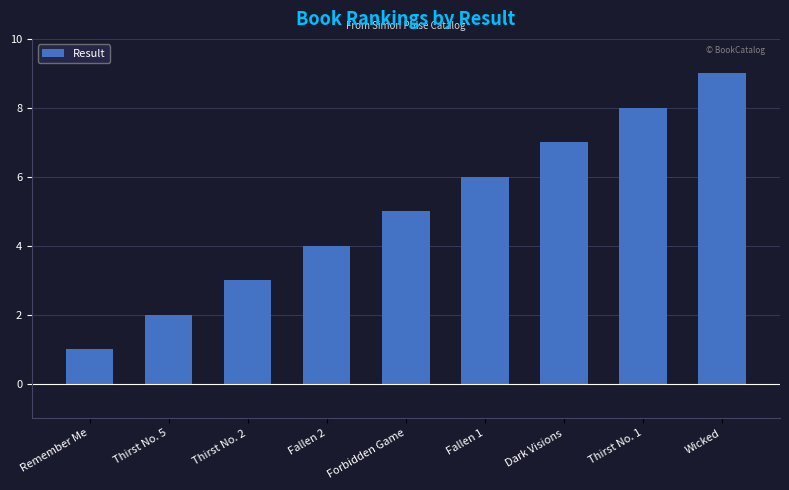

List the labels in order of value, largest first.

Wicked, Thirst No. 1, Dark Visions, Fallen 1, Forbidden Game, Fallen 2, Thirst No. 2, Thirst No. 5, Remember Me